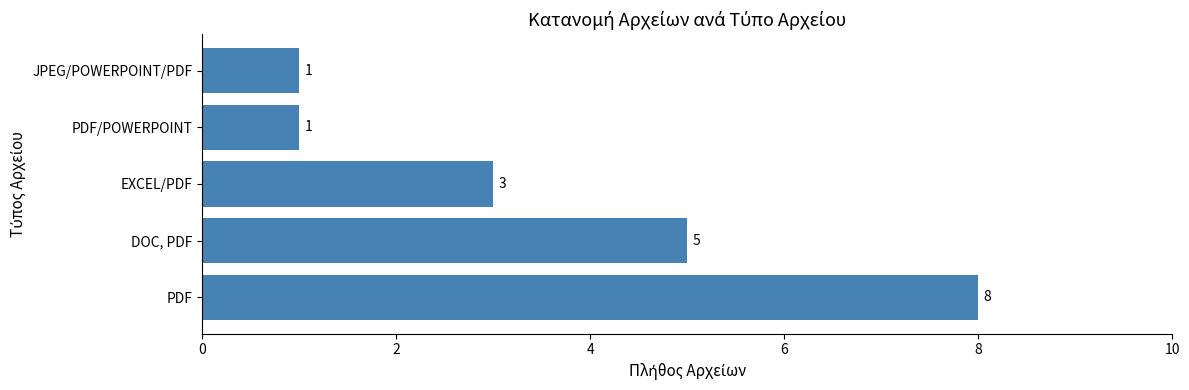

How many bars are there in total?

5